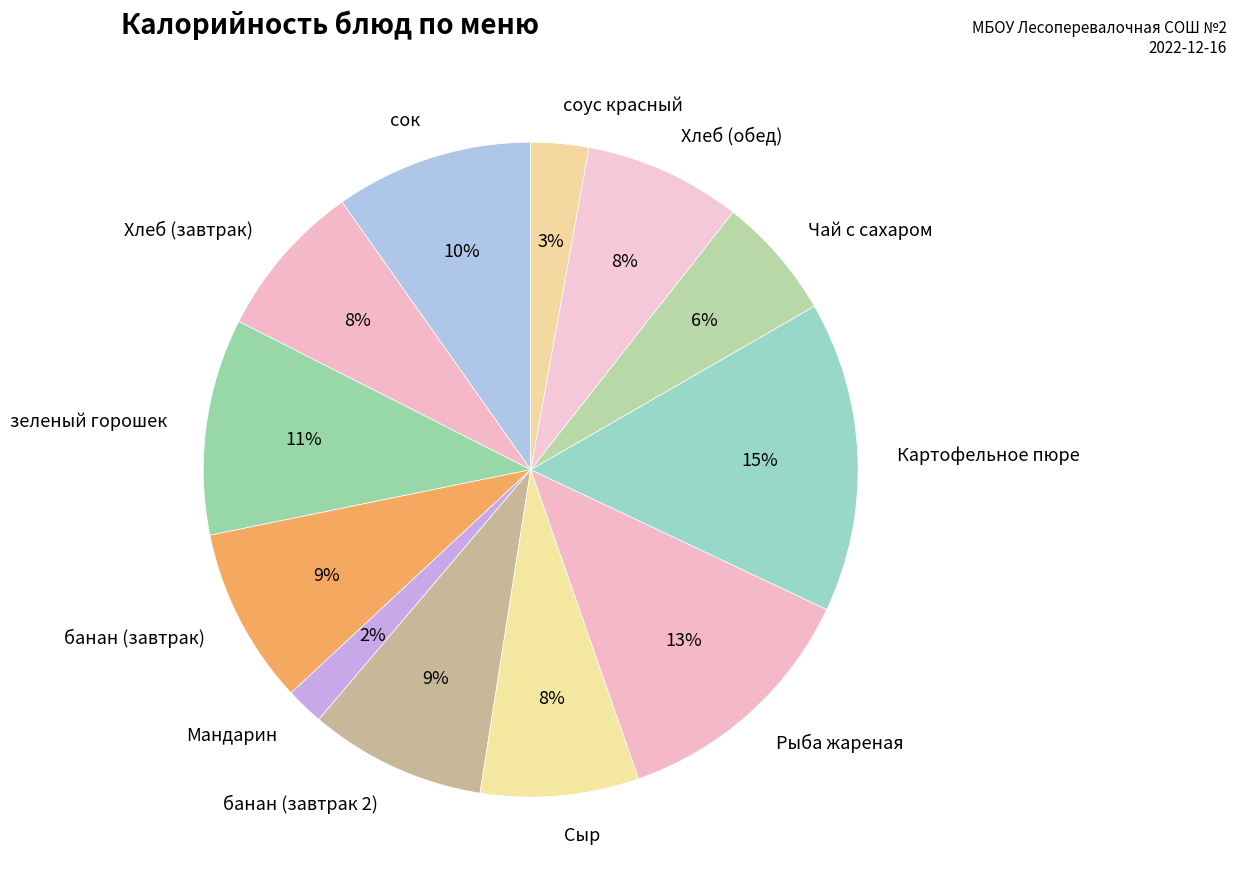

Does Хлеб (завтрак) account for over 50% of the chart?

No